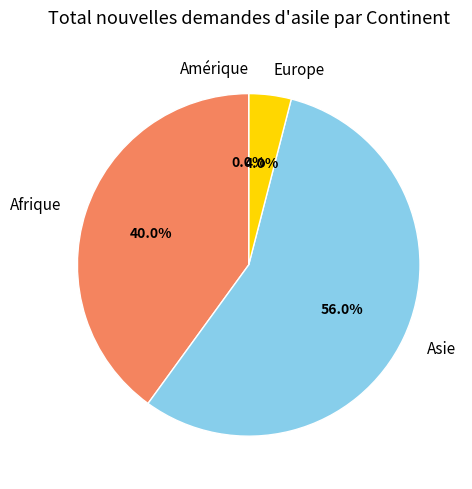

What percentage is NOT represented by Afrique?

60.0%